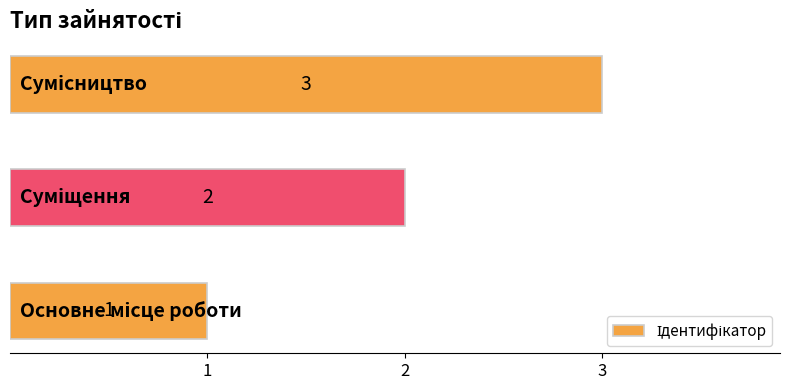

Count the number of categories in the chart.

3